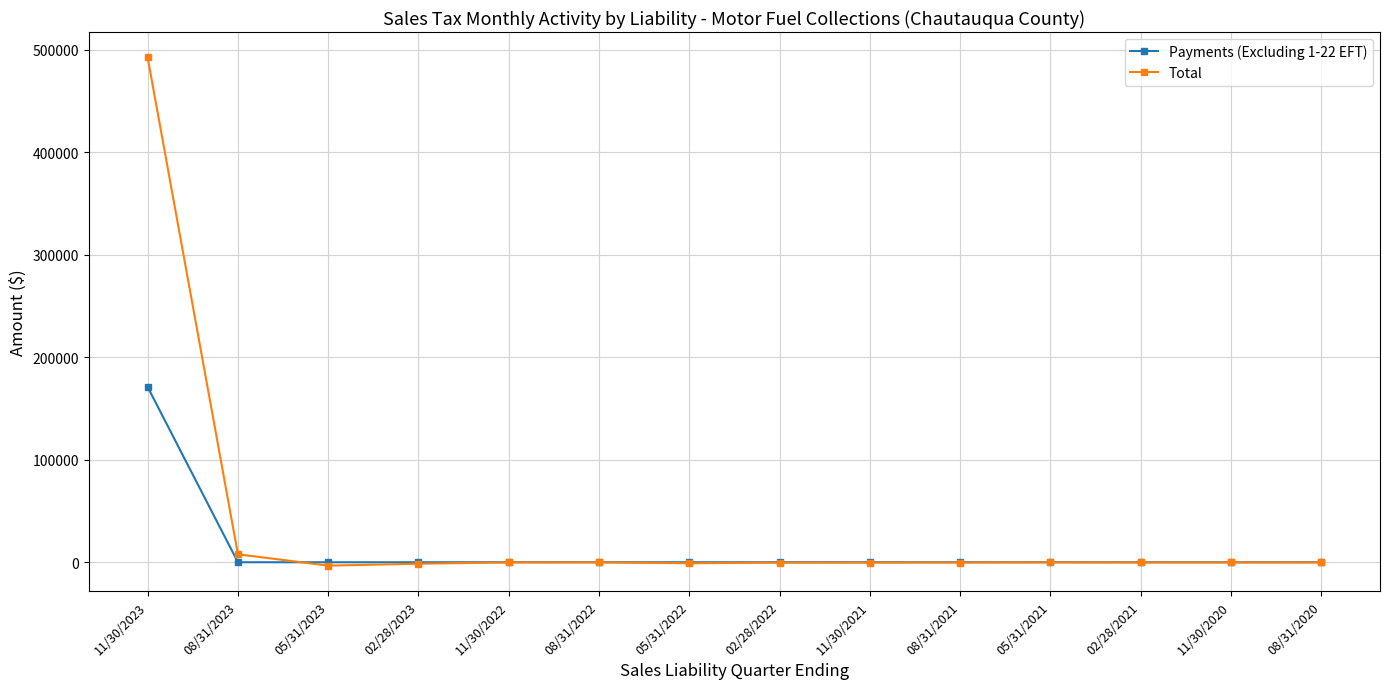

Does the chart have visible grid lines?

Yes